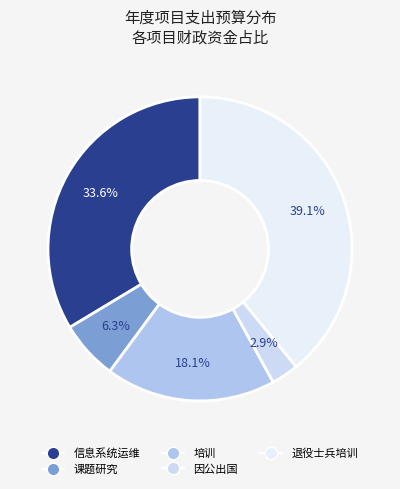

How many slices are in this pie chart?

5